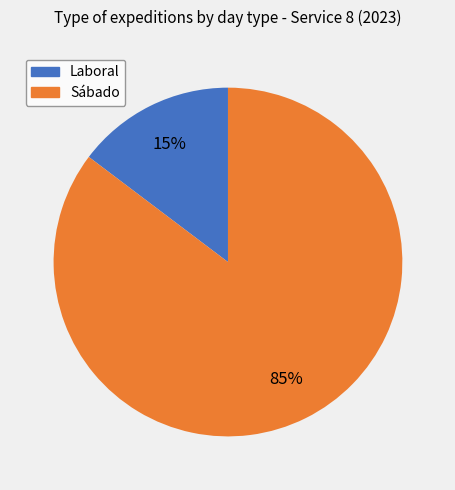

Rank the categories by value from lowest to highest.

Laboral, Sábado